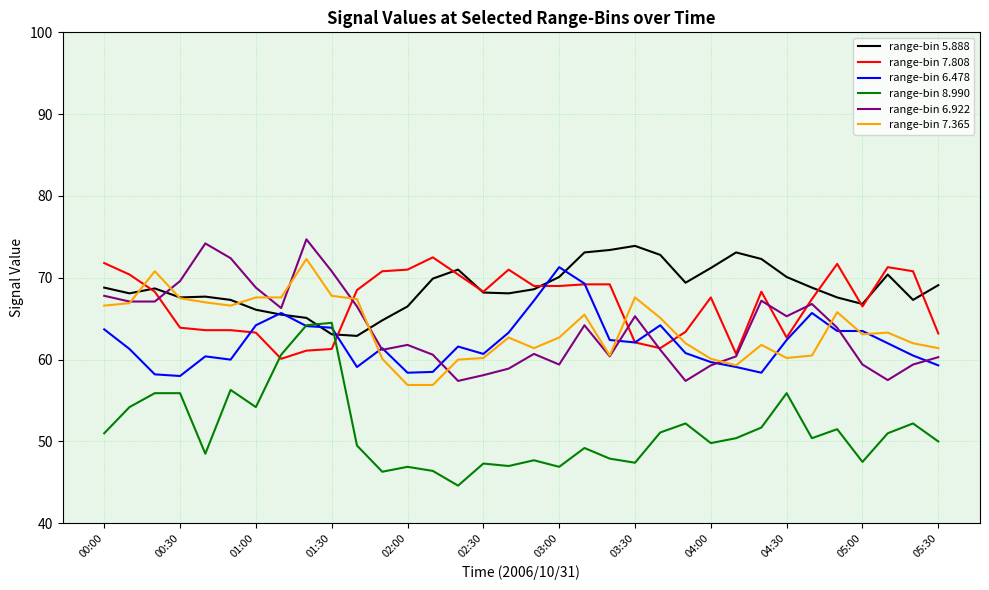

Which series has the widest spread of values?

range-bin 8.990